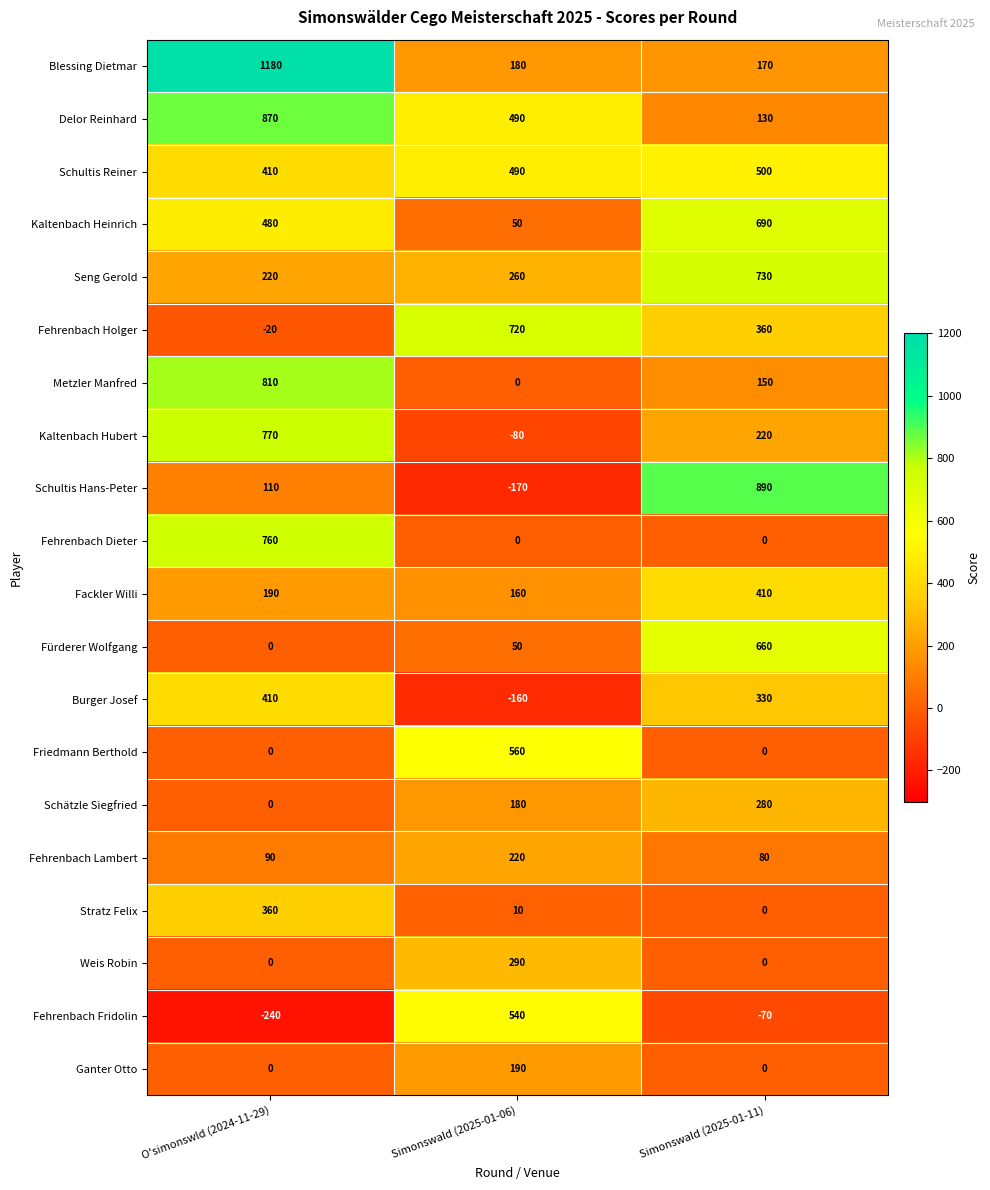

The value of Stratz Felix at Simonswald (2025-01-11) is 0. True or false?

True